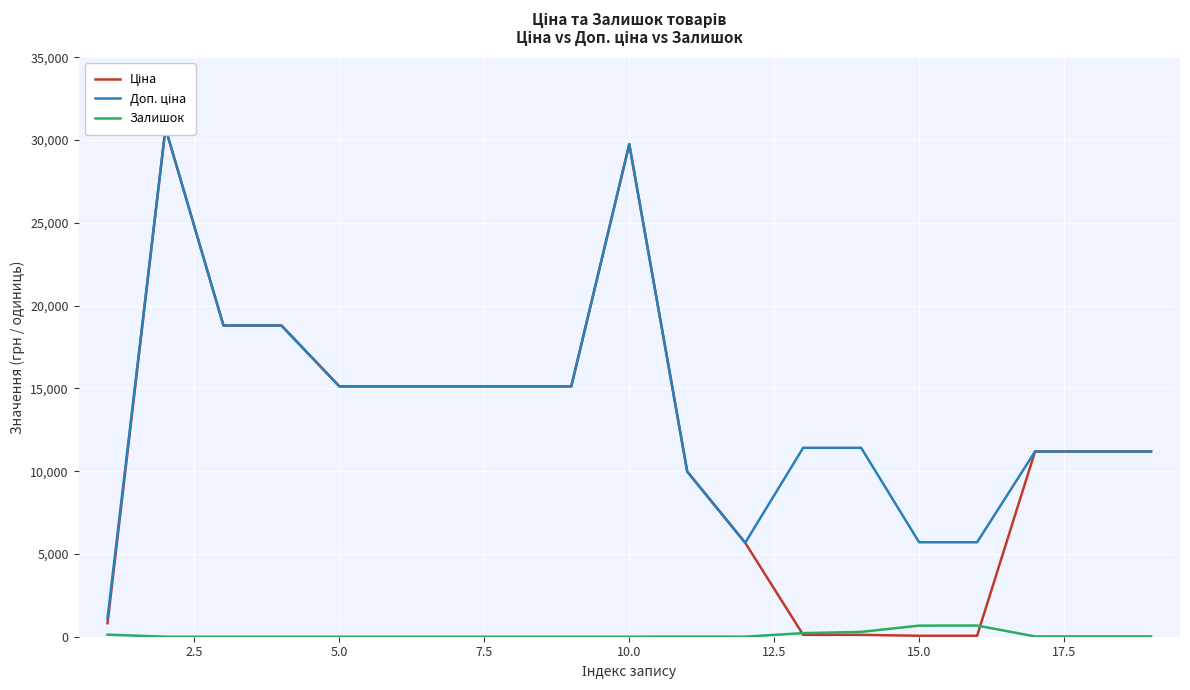

What is the difference between the second highest and second lowest values in the Ціна series?

29690.2